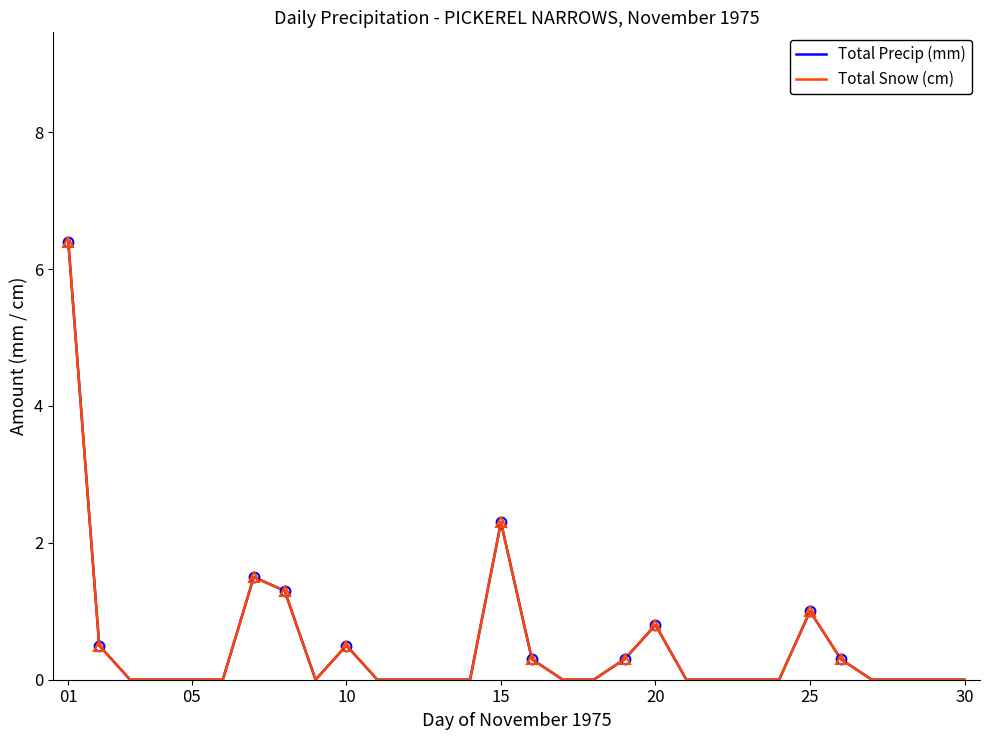

Which series has the largest total across all categories?

Total Precip (mm)